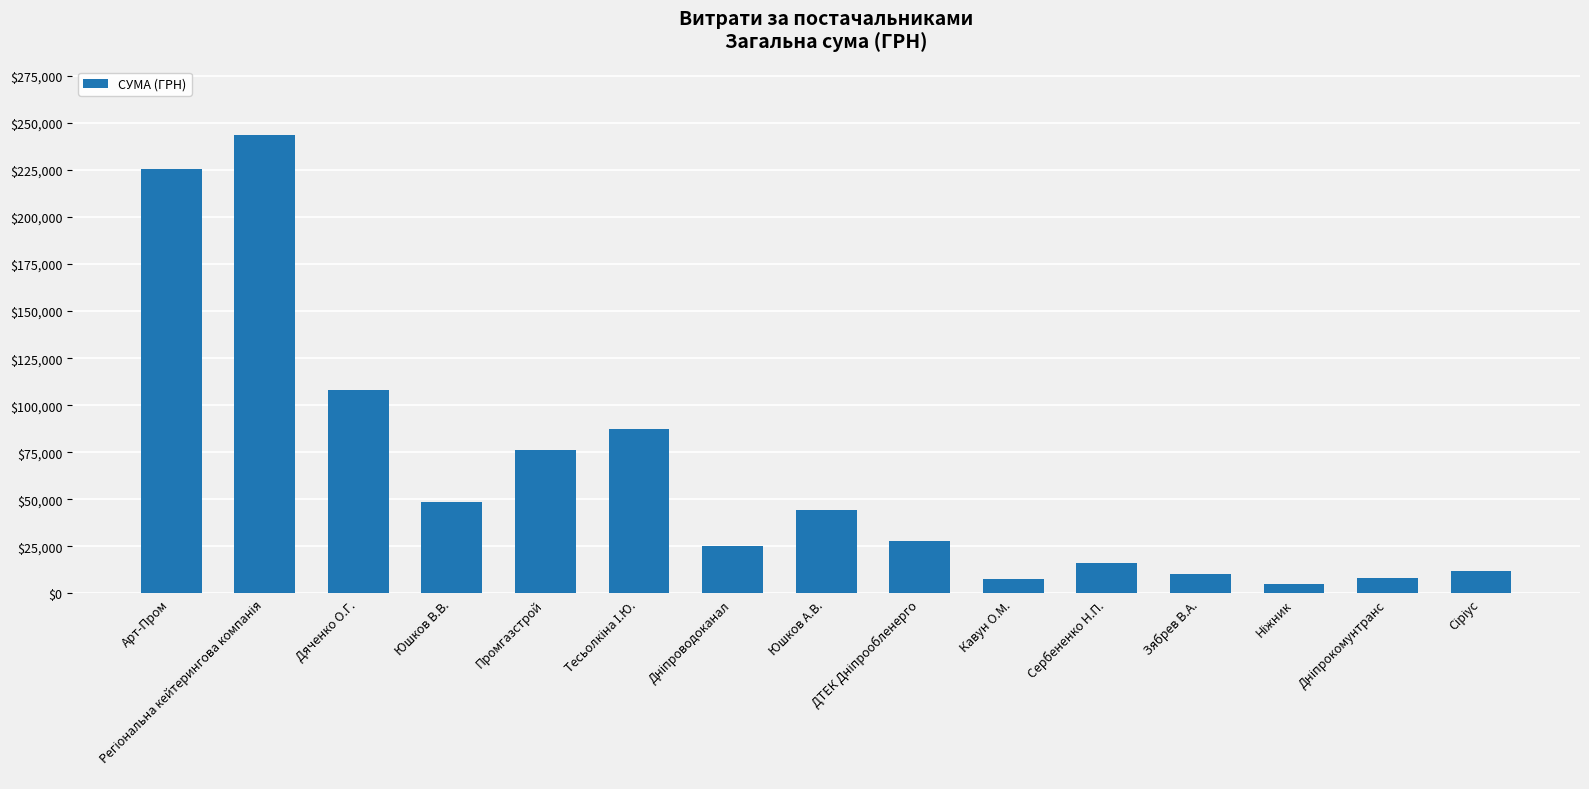

The value at Юшков В.В. is 48660.0. True or false?

True